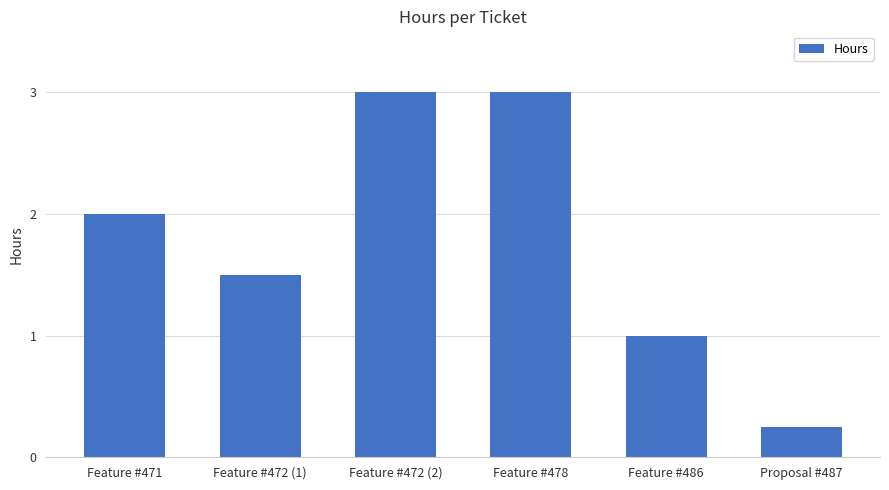

How many bars are there in total?

6